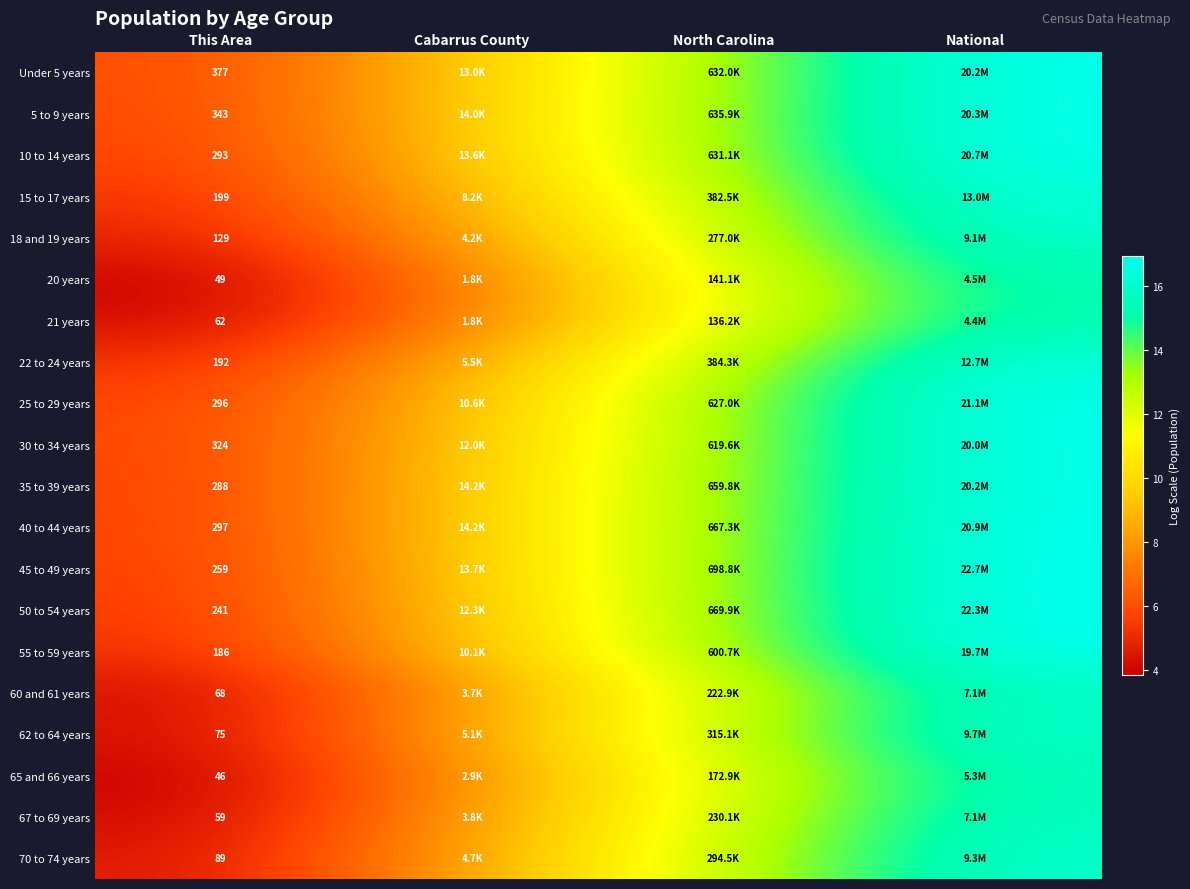

Rank the series by their maximum value, from lowest to highest.

21 years, 20 years, 65 and 66 years, 60 and 61 years, 67 to 69 years, 18 and 19 years, 70 to 74 years, 62 to 64 years, 22 to 24 years, 15 to 17 years, 55 to 59 years, 30 to 34 years, 35 to 39 years, Under 5 years, 5 to 9 years, 10 to 14 years, 40 to 44 years, 25 to 29 years, 50 to 54 years, 45 to 49 years